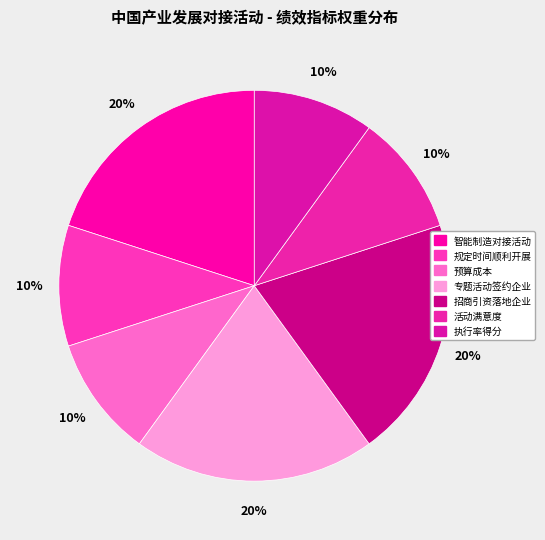

To the nearest percent, what is the average slice percentage?

14%